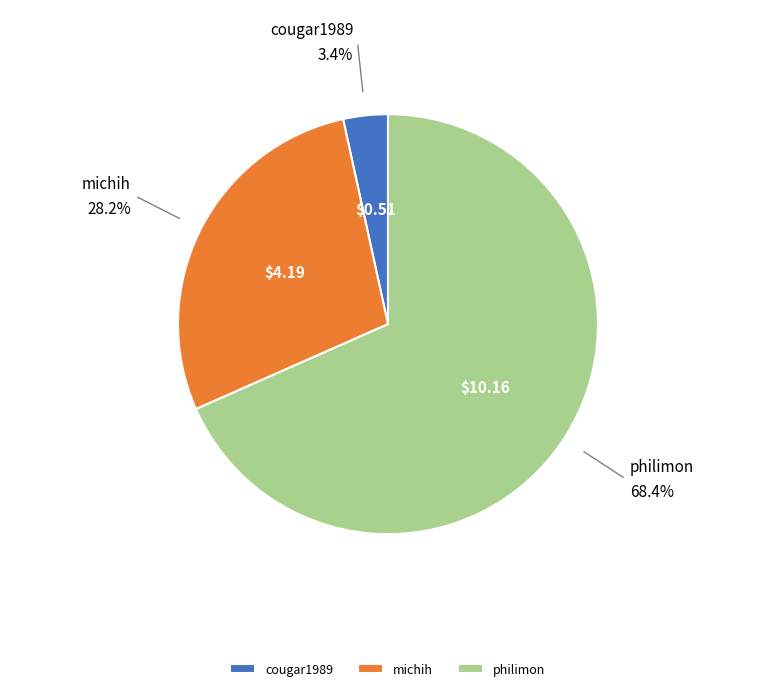

How many segments does this pie chart have?

3